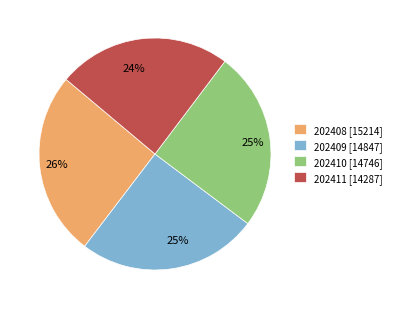

Does any single category account for the majority?

No